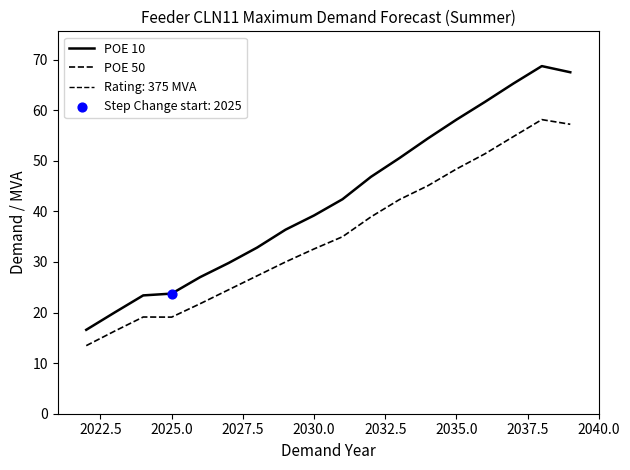

True or false: POE 10 and POE 50 intersect in this chart.

False